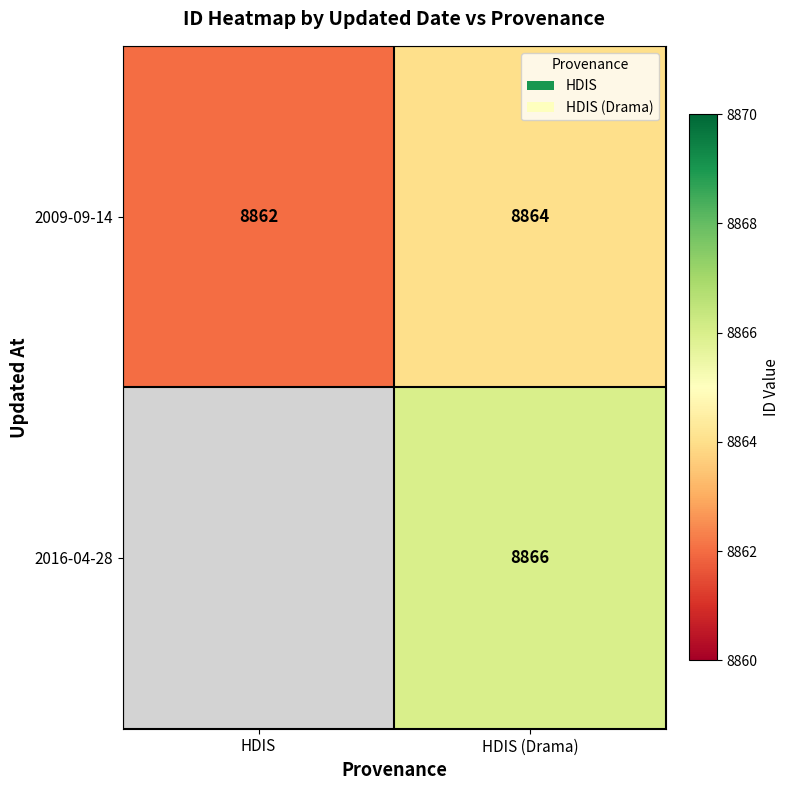

What is the total value across all series at HDIS (Drama)?

17730